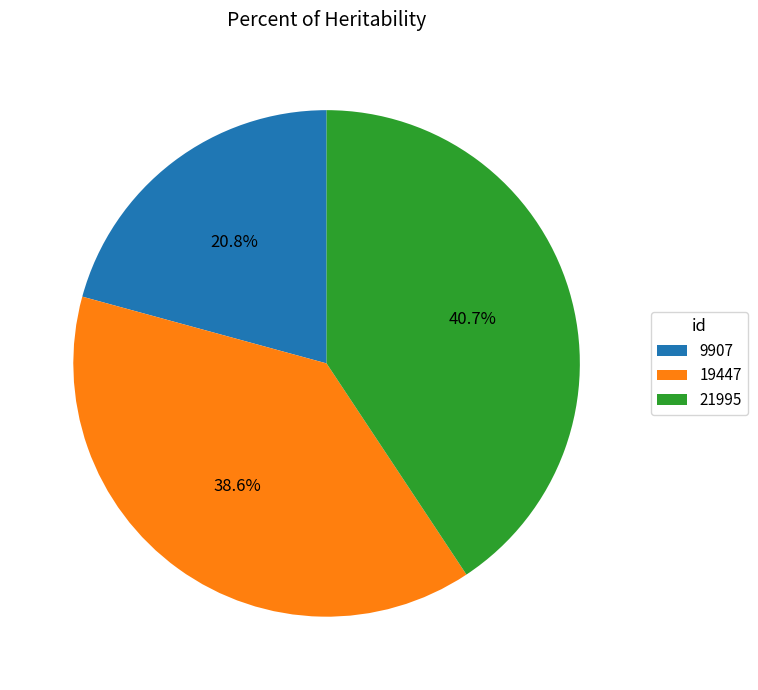

How many segments does this pie chart have?

3